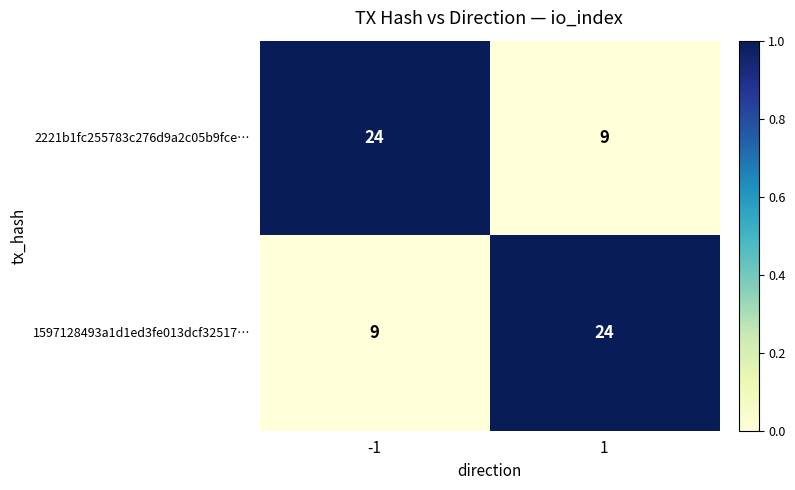

What is the minimum value shown in the chart?

9